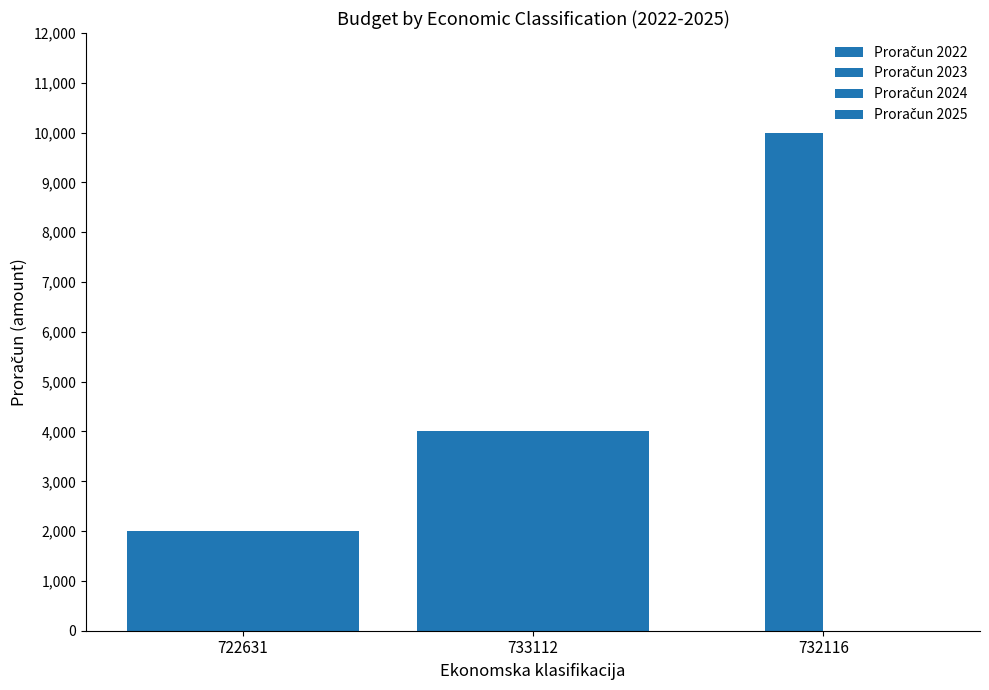

How many data points does each series have?

3